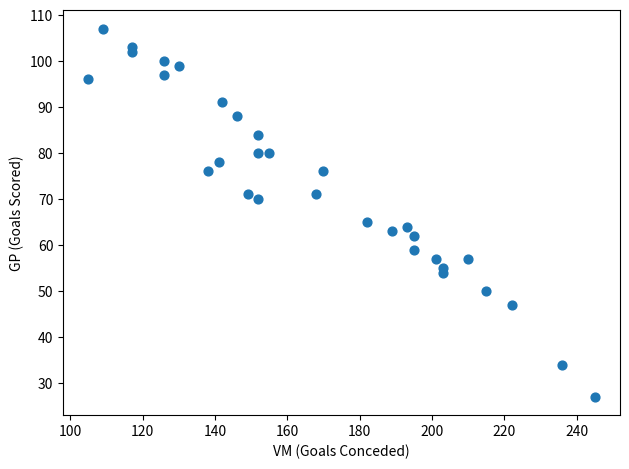

What Y value in the scatter plot is closest to 67?

65